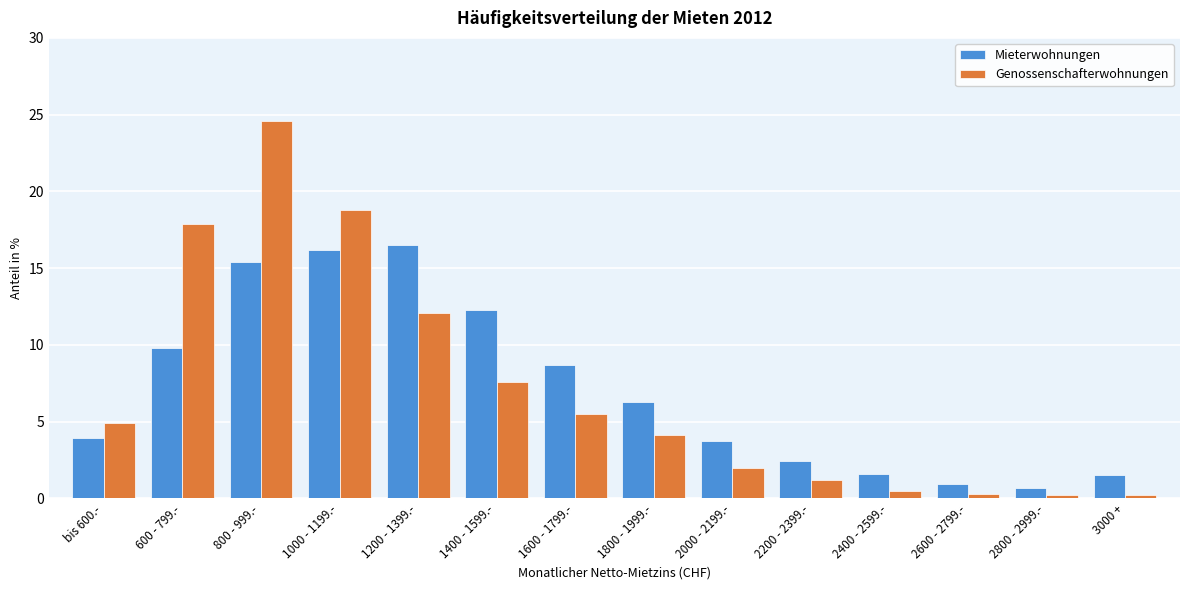

Is the value of Mieterwohnungen at 2800 - 2999.- greater than the value of Genossenschafterwohnungen at 800 - 999.-?

No